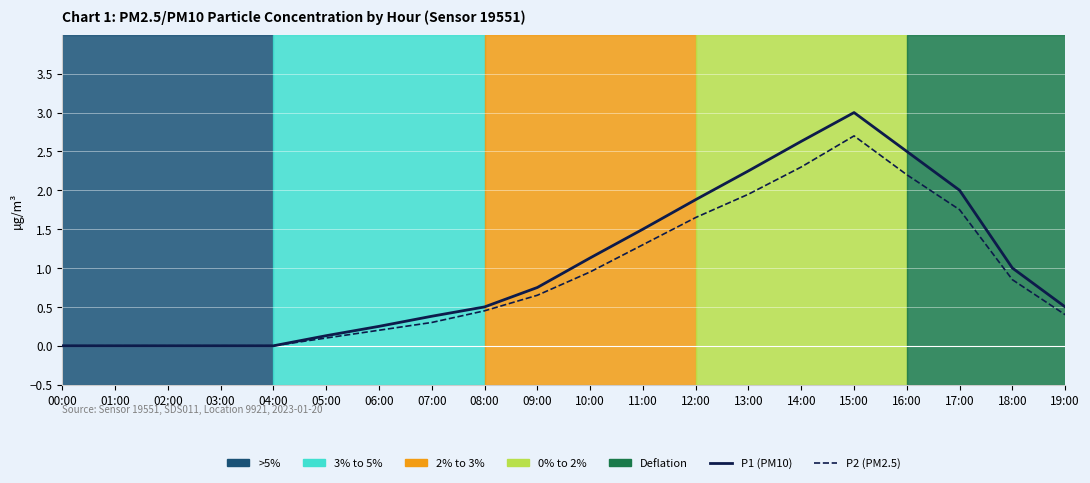

Which series has the largest total across all categories?

P1 (PM10)